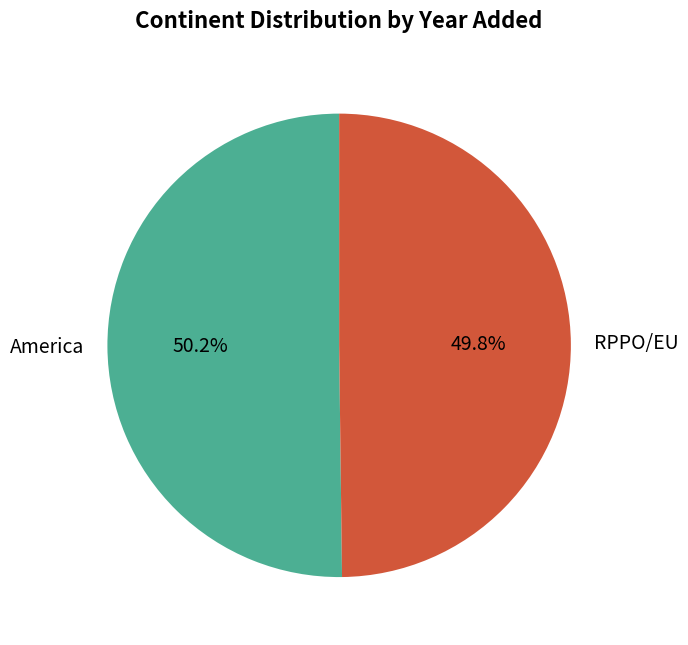

How much of the chart is everything except America?

49.8%